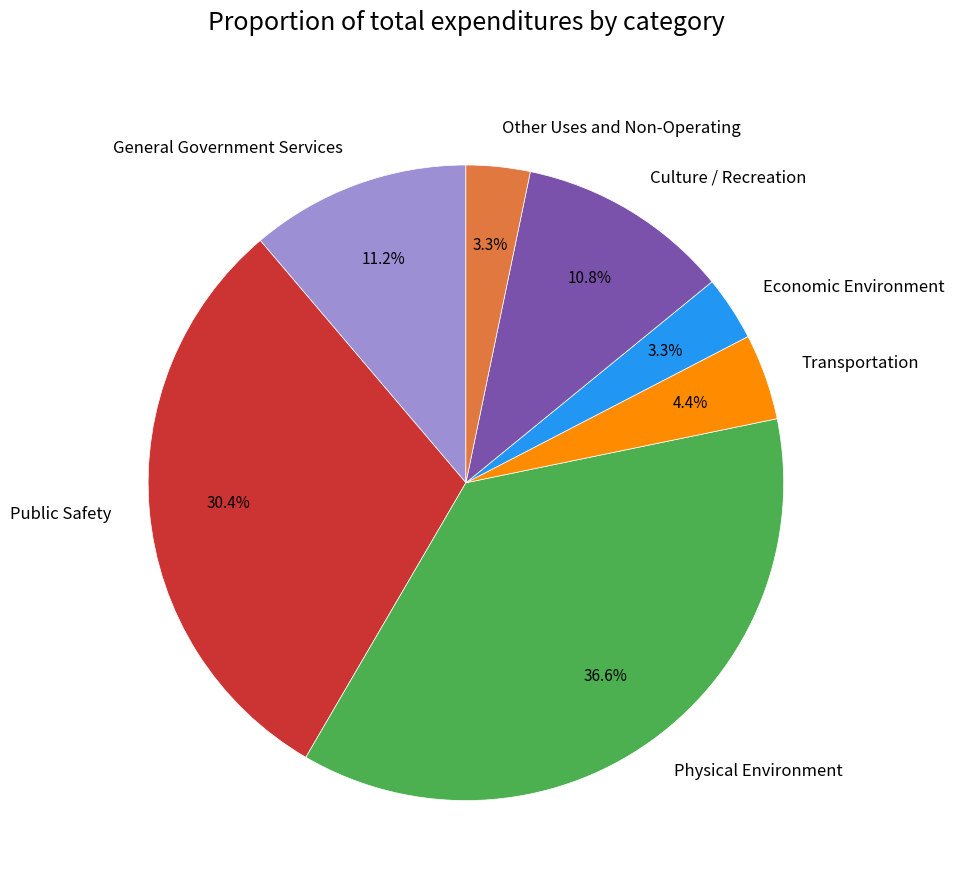

To the nearest percent, what portion does Economic Environment represent?

3%